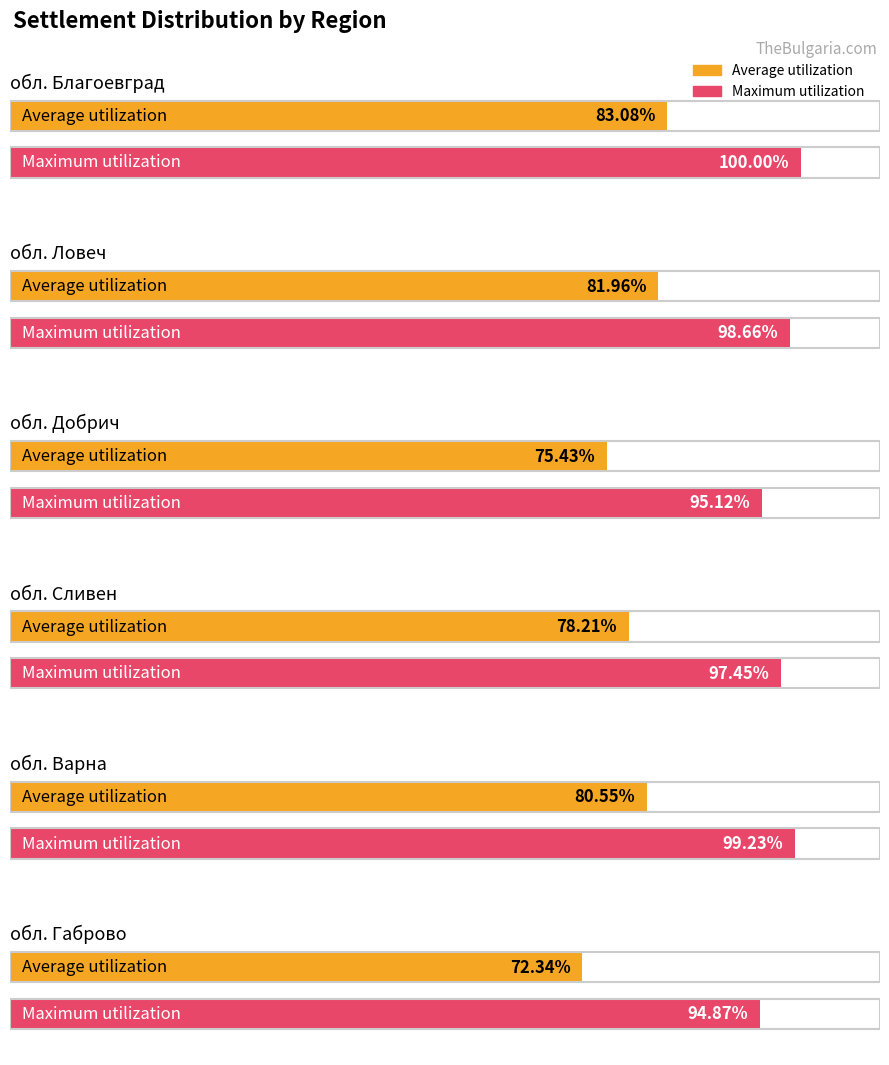

What is the label of the 2nd bar from the right?

обл. Варна